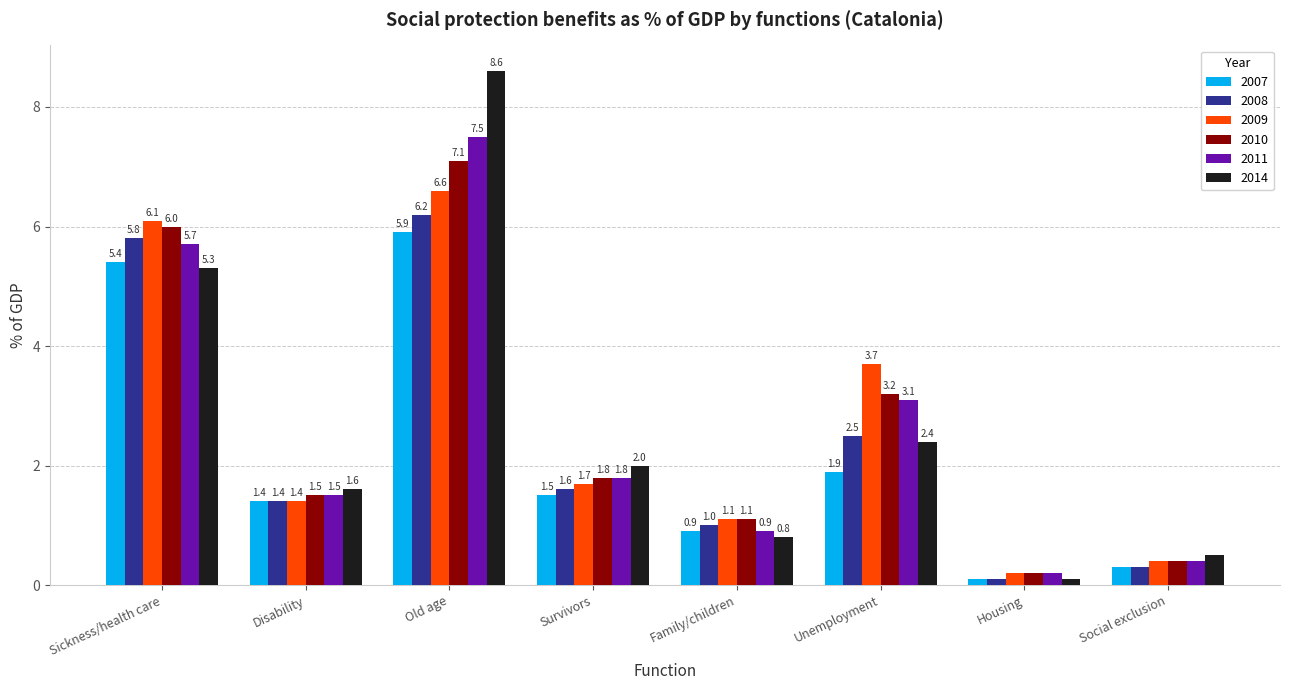

Which series has the widest spread of values?

2014